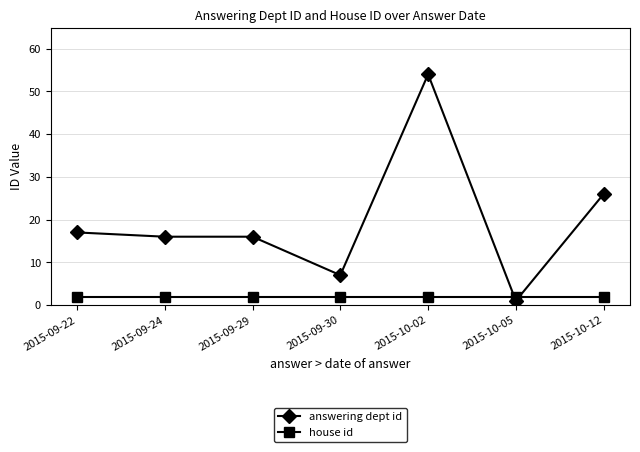

What is the total value across all series at 2015-09-29?

18